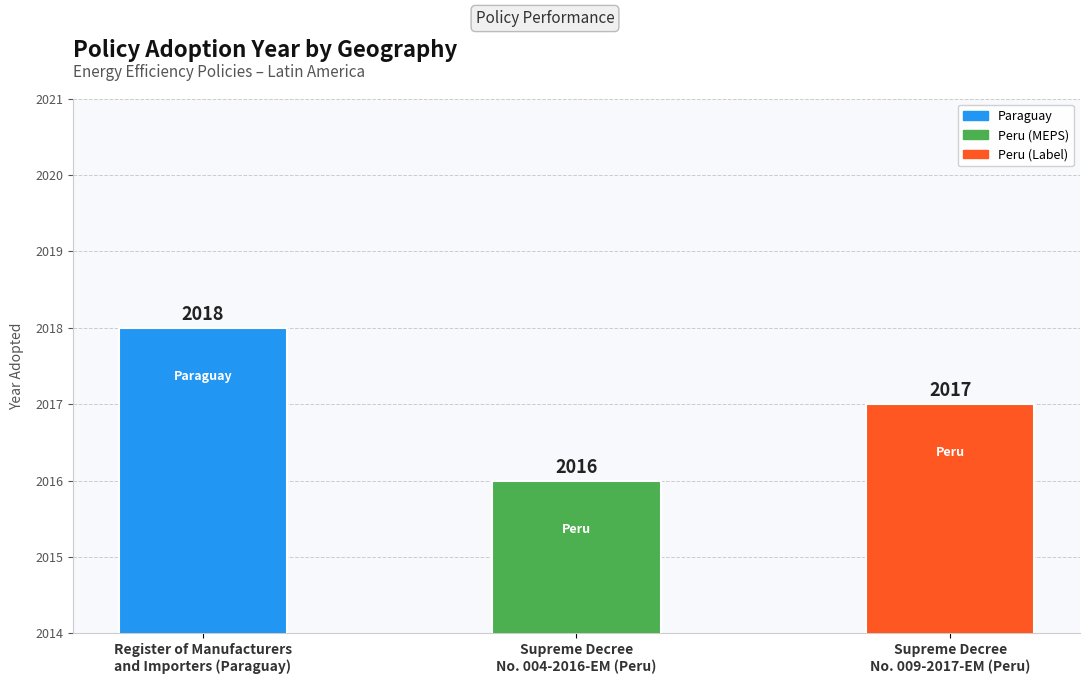

The chart shows a value of 2938 at Register of Manufacturers
and Importers (Paraguay). True or false?

False